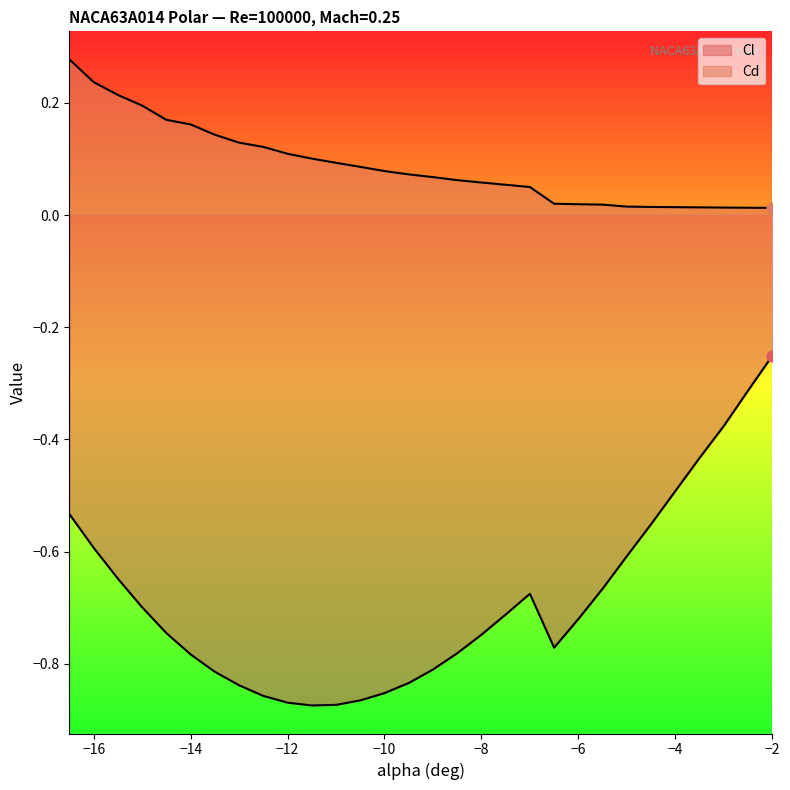

What are all the series names shown in the legend?

Cl, Cd